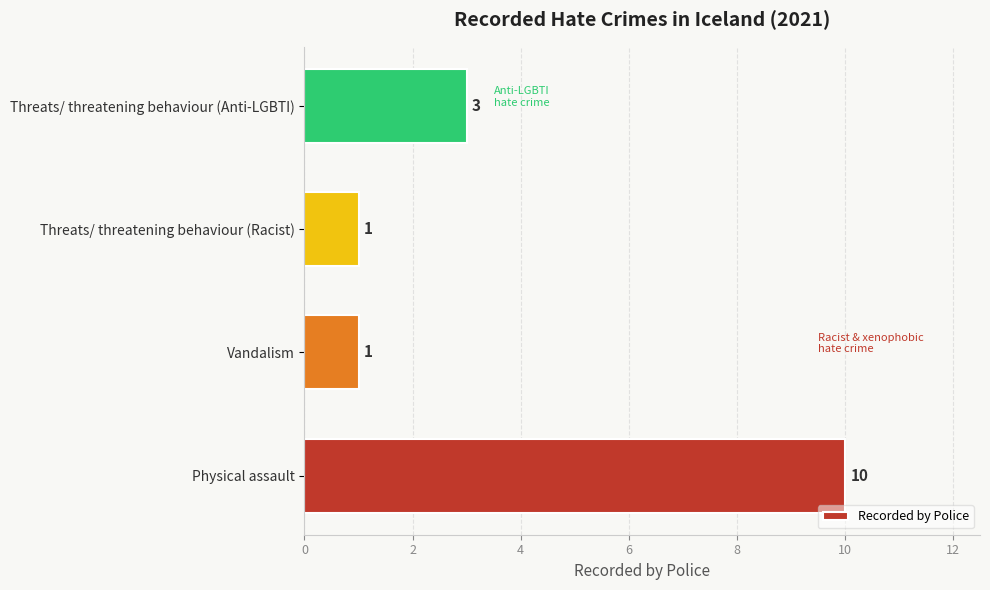

Is it true that the value at Threats/ threatening behaviour (Racist) is 0?

False